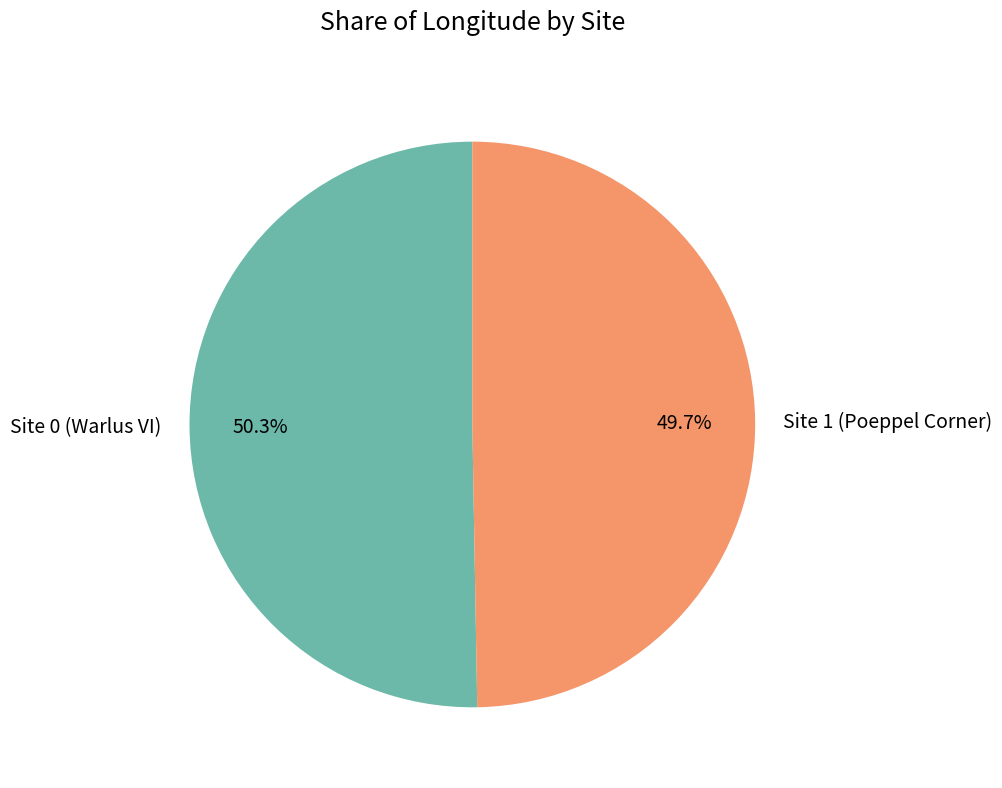

To the nearest percent, what is the average slice percentage?

50%